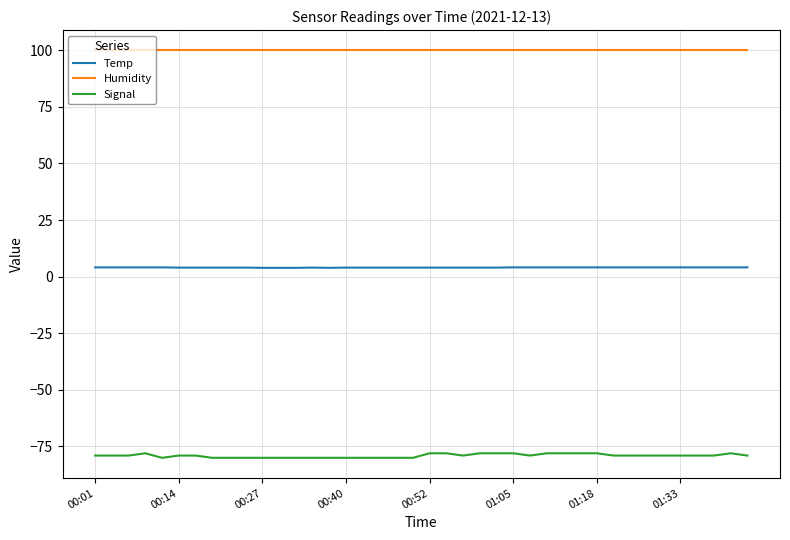

What are all the series names shown in the legend?

Temp, Humidity, Signal